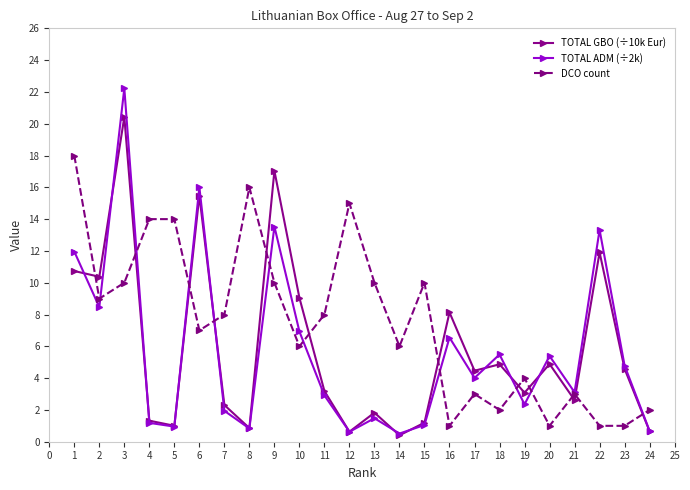

How many distinct data groups are displayed?

3